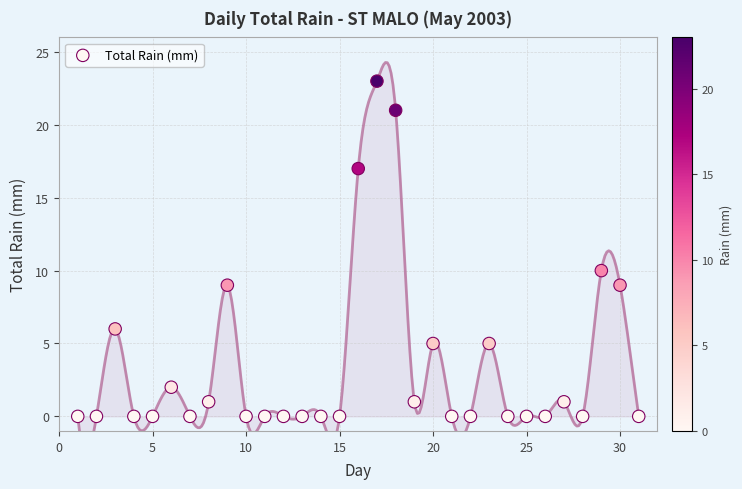

What is the range of Y values (max minus min)?

23